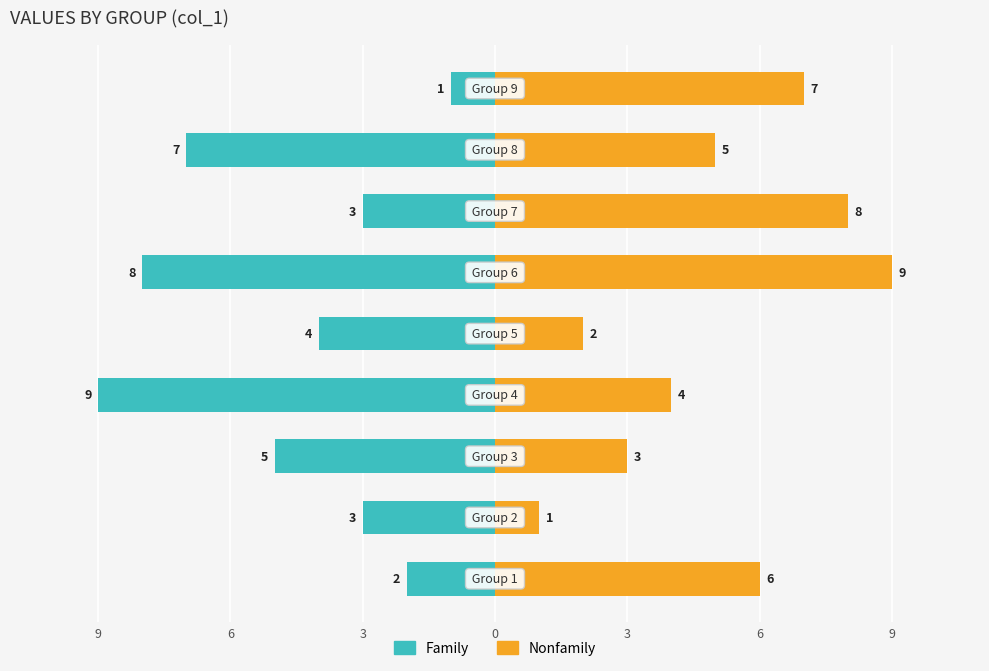

Reading left to right, what are all the values shown in this chart?

Family: -2	-3	-5	-9	-4	-8	-3	-7	-1
Nonfamily: 6	1	3	4	2	9	8	5	7